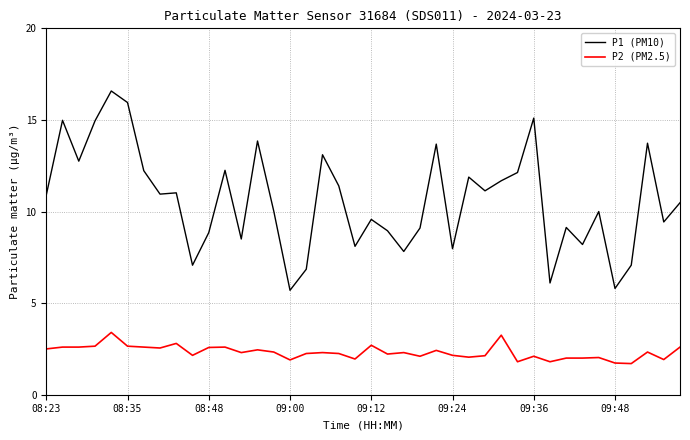

Which series has the widest spread of values?

P1 (PM10)